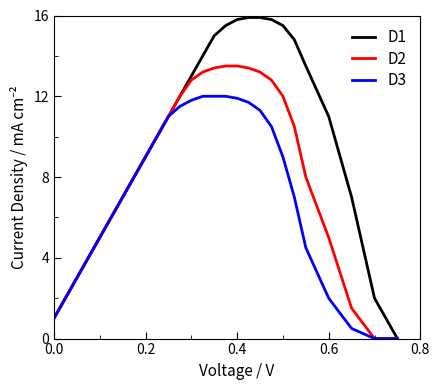

What is the difference between the second highest and minimum values in the D2 series?

13.5